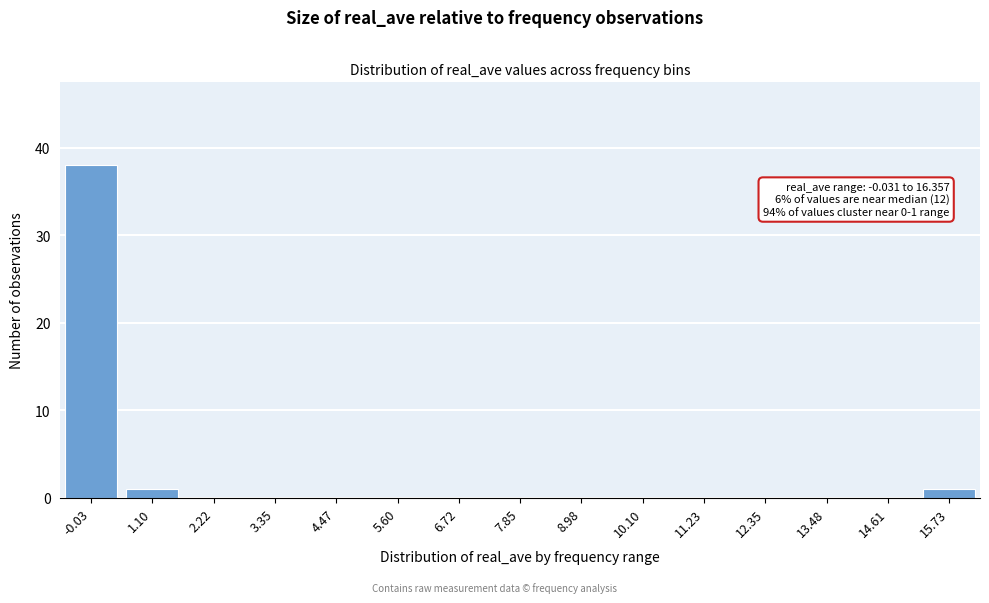

Reading right to left, list all the values displayed in this chart.

15.73=1	14.61=0	13.48=0	12.35=0	11.23=0	10.10=0	8.98=0	7.85=0	6.72=0	5.60=0	4.47=0	3.35=0	2.22=0	1.10=1	-0.03=38